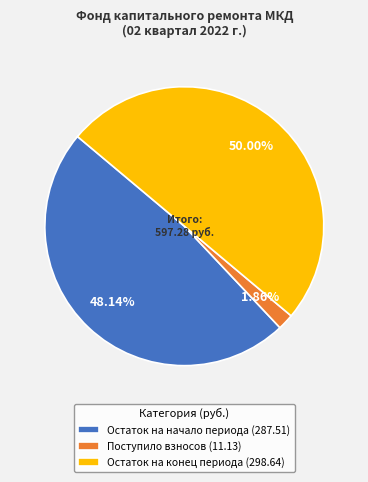

Which category has the smallest portion of the pie?

Поступило взносов (11.13)